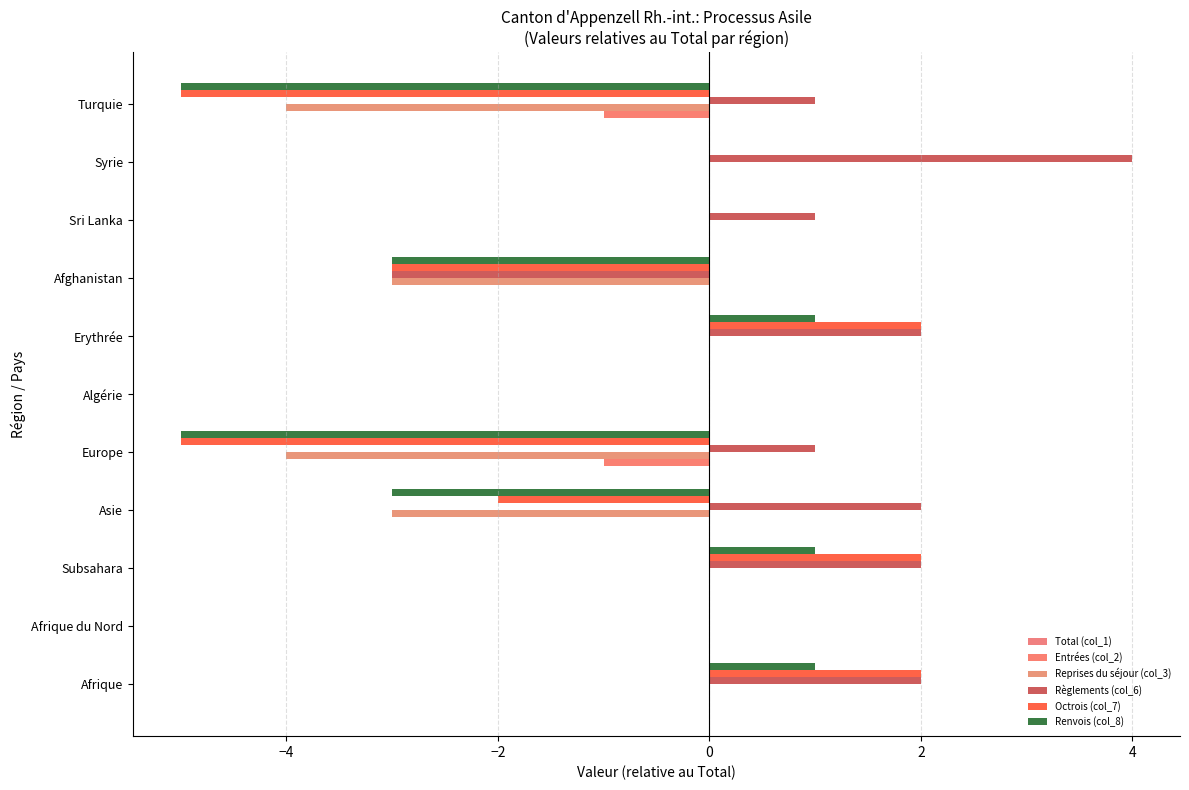

How many data points does each series have?

11